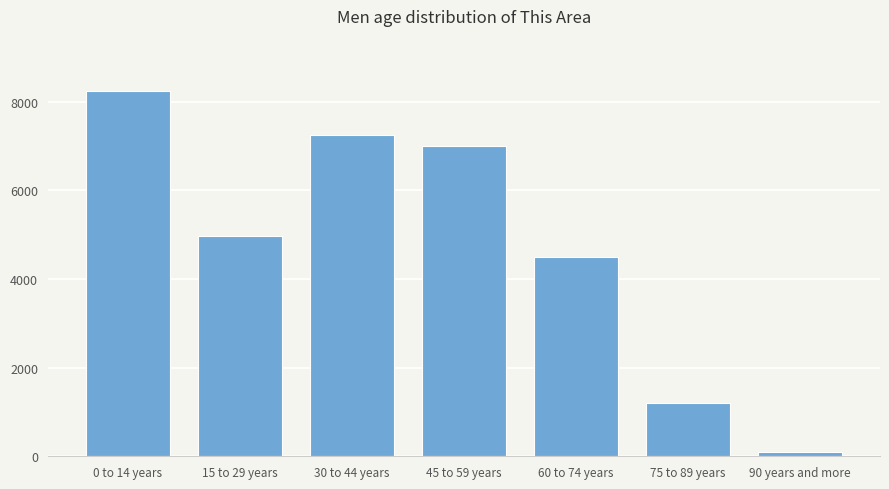

Reading left to right, what are all the values shown in this chart?

0 to 14 years=8252	15 to 29 years=4974	30 to 44 years=7262	45 to 59 years=6994	60 to 74 years=4489	75 to 89 years=1200	90 years and more=100